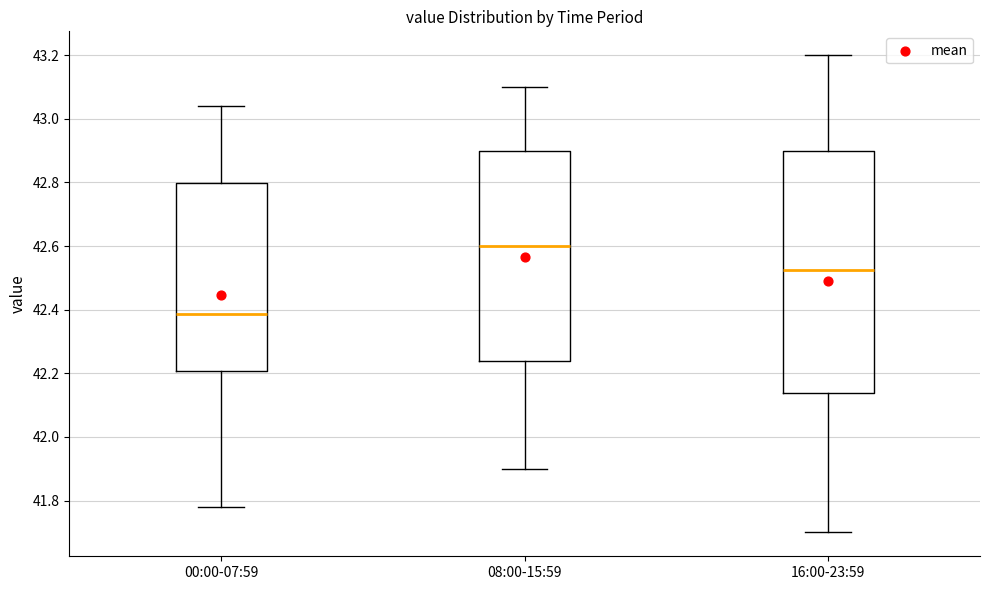

Reading left to right, read every box against the y-axis: the position of its median line, the range the box covers, and the ends of its whiskers. The values are not printed on the chart, so give them approximately, as read against the axis.

00:00-07:59: median 42.38, box 42.20 to 42.80, whiskers 41.78 to 43.04
08:00-15:59: median 42.60, box 42.24 to 42.90, whiskers 41.90 to 43.10
16:00-23:59: median 42.52, box 42.14 to 42.90, whiskers 41.70 to 43.20